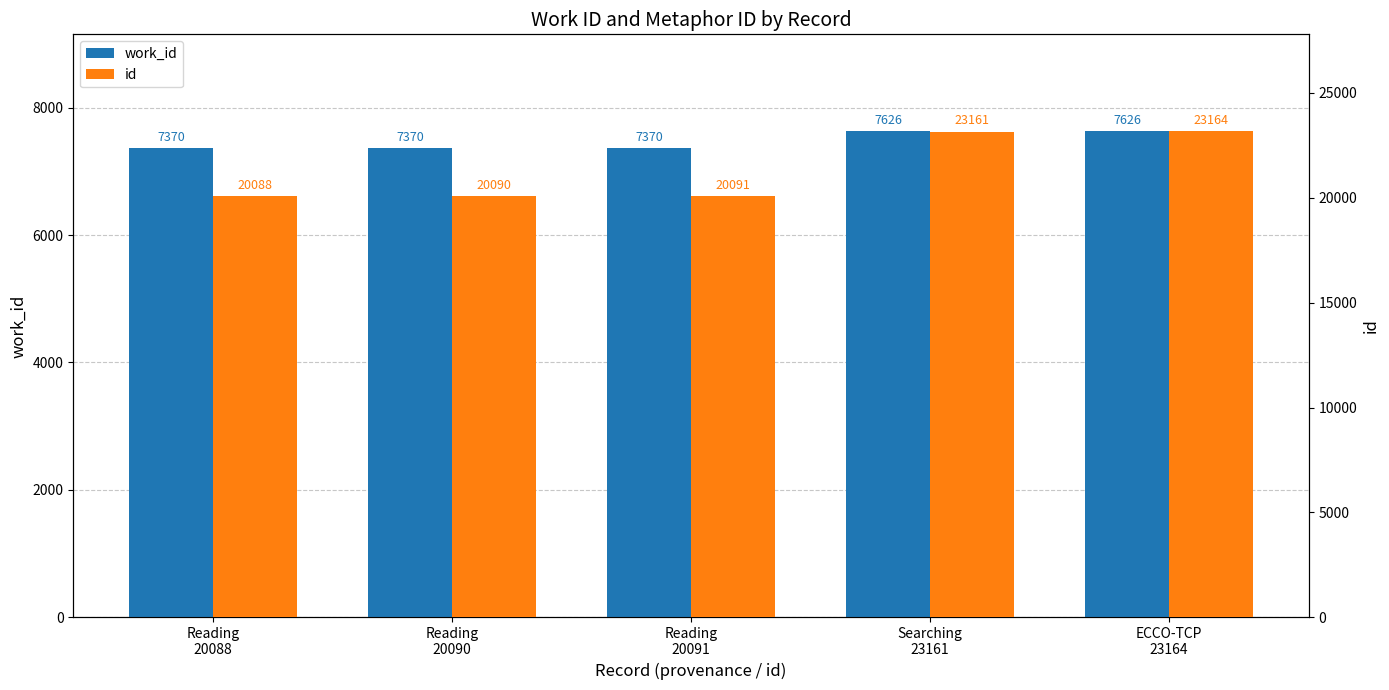

Which series has the widest spread of values?

id